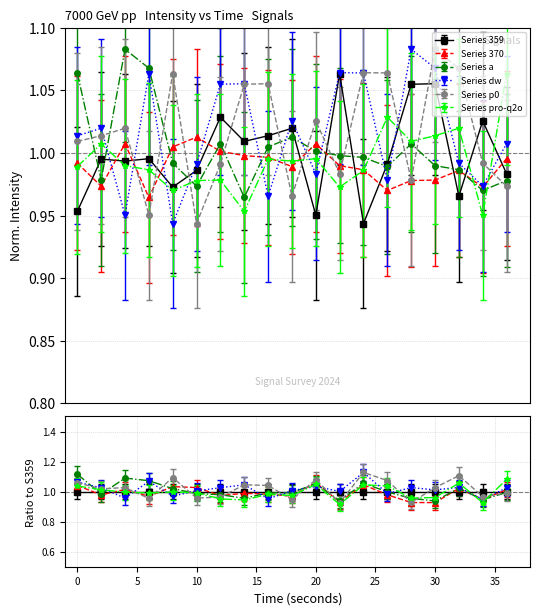

Between 4 and 28, which is larger?

28